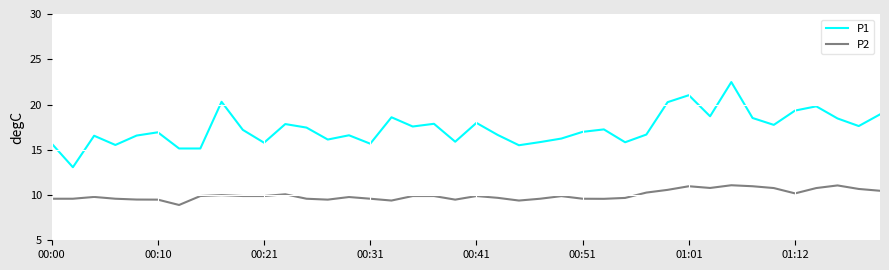

List the series in order of their overall mean, highest first.

P1, P2